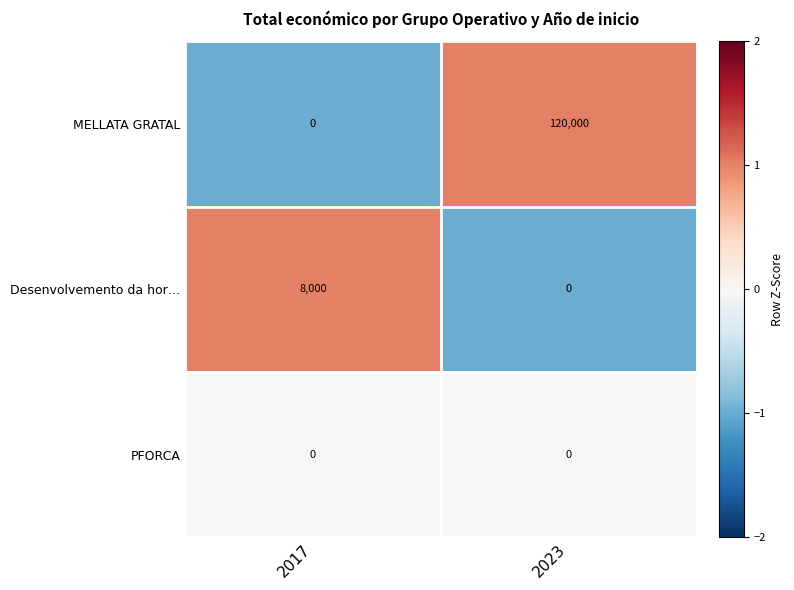

Count the number of data series in this chart.

3